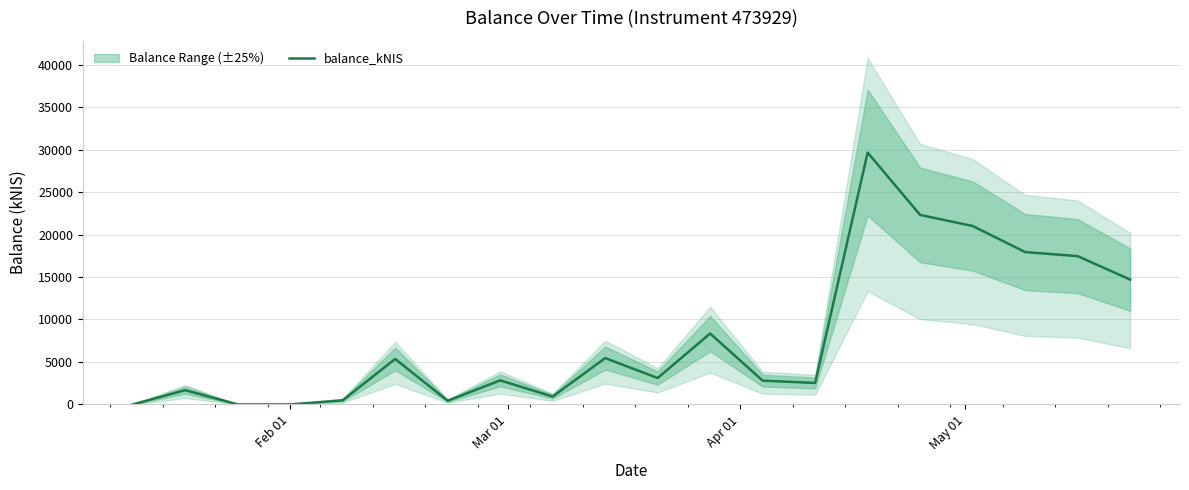

What is the highest value of the balance_kNIS series?

29646.2